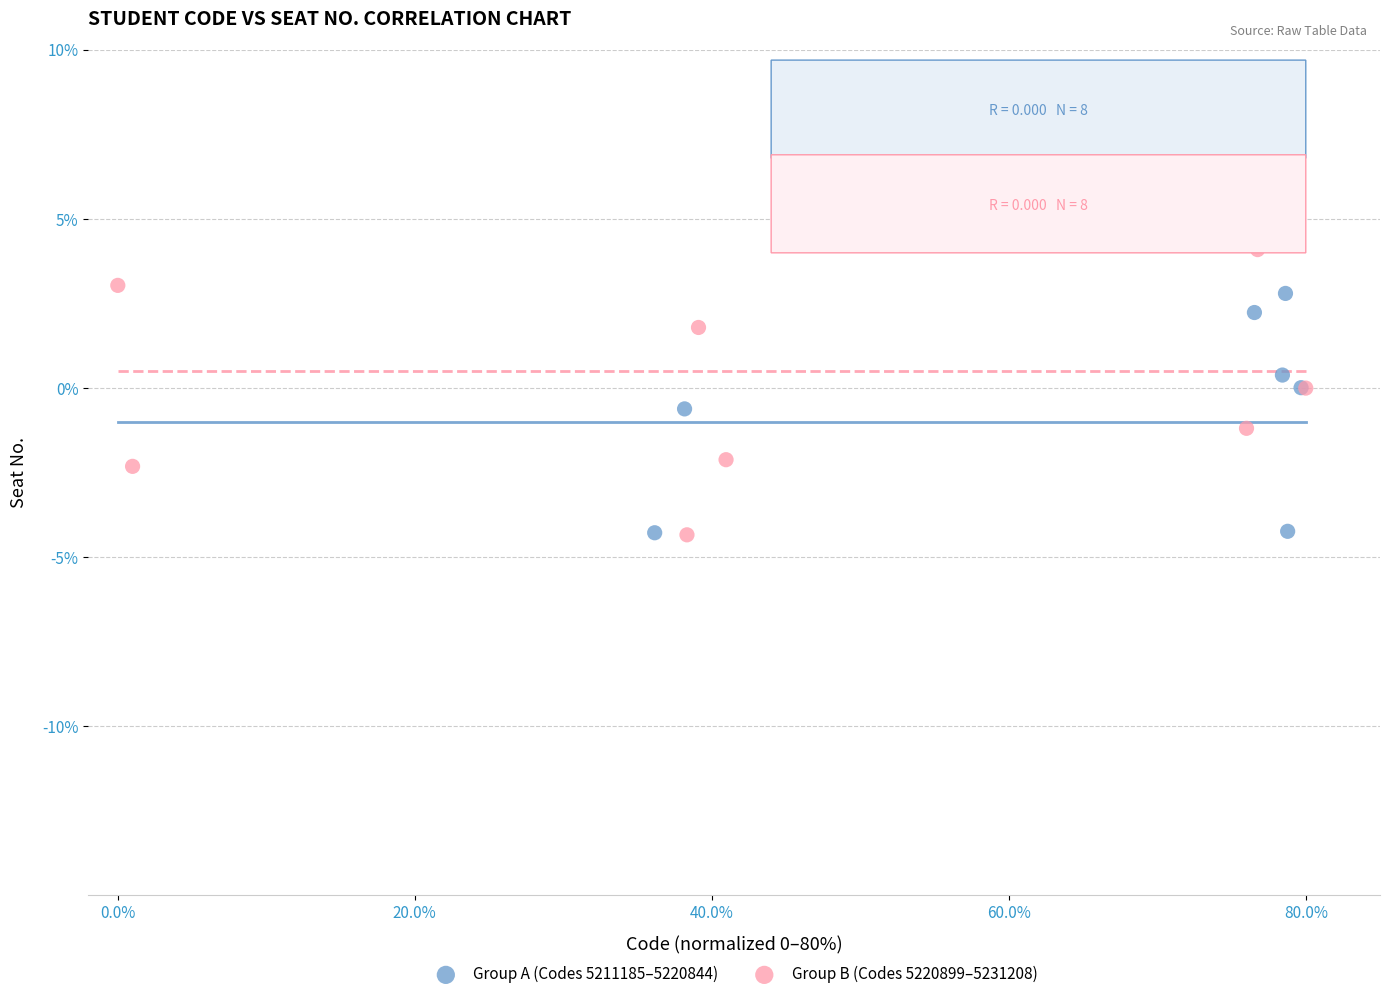

What are all the series names shown in the legend?

Group A (Codes 5211185–5220844), Group B (Codes 5220899–5231208)